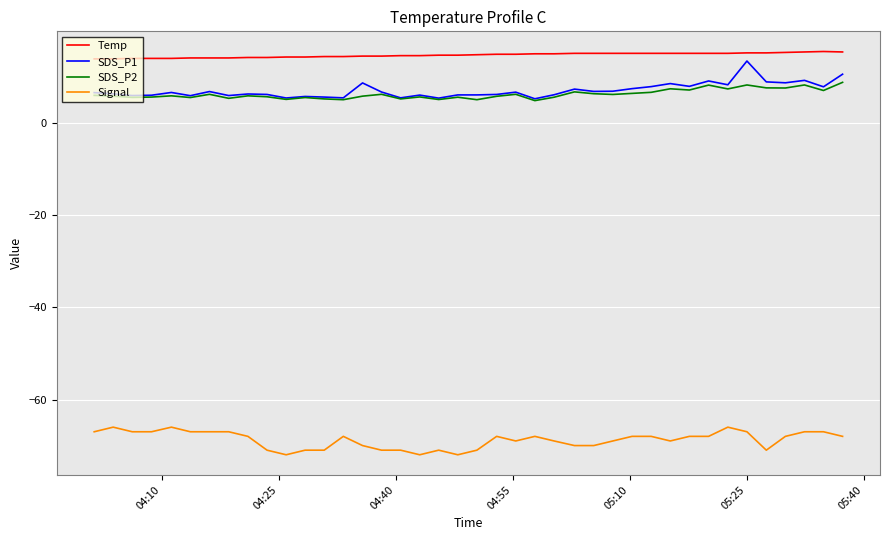

What is the maximum value shown in the chart?

15.6